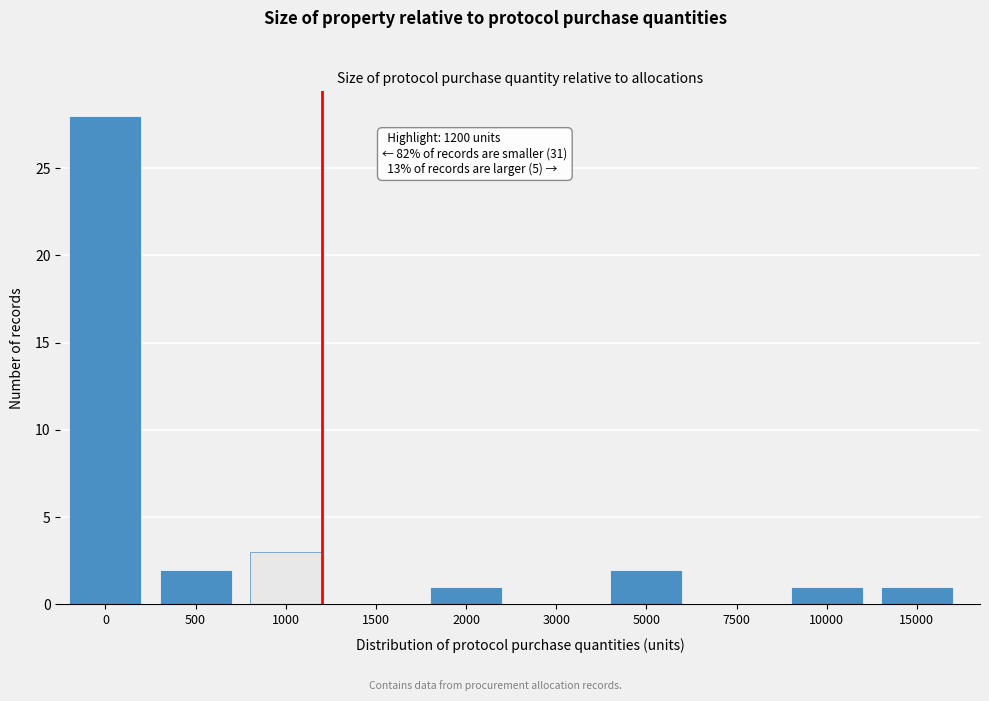

Reading left to right, what are all the values shown in this chart?

0=28	500=2	1000=3	1500=0	2000=1	3000=0	5000=2	7500=0	10000=1	15000=1